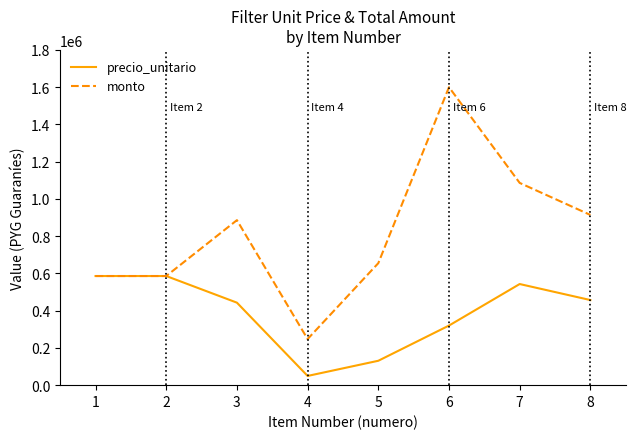

The value of precio_unitario at 6 is 320000. True or false?

True